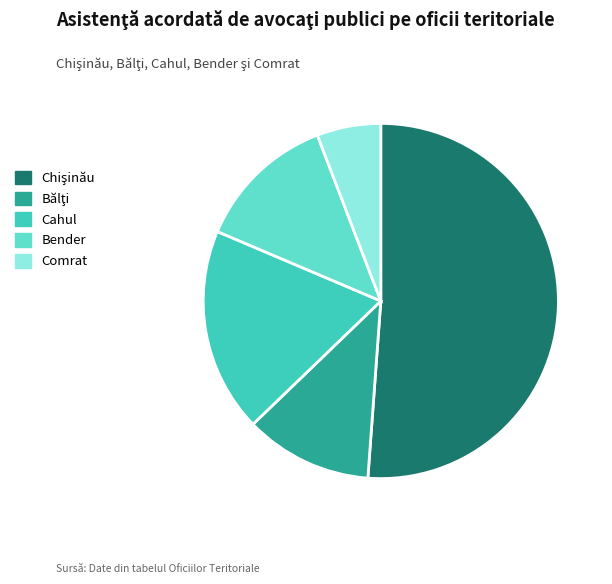

What is the ratio of the value at Cahul to the value at Bender?

1.5